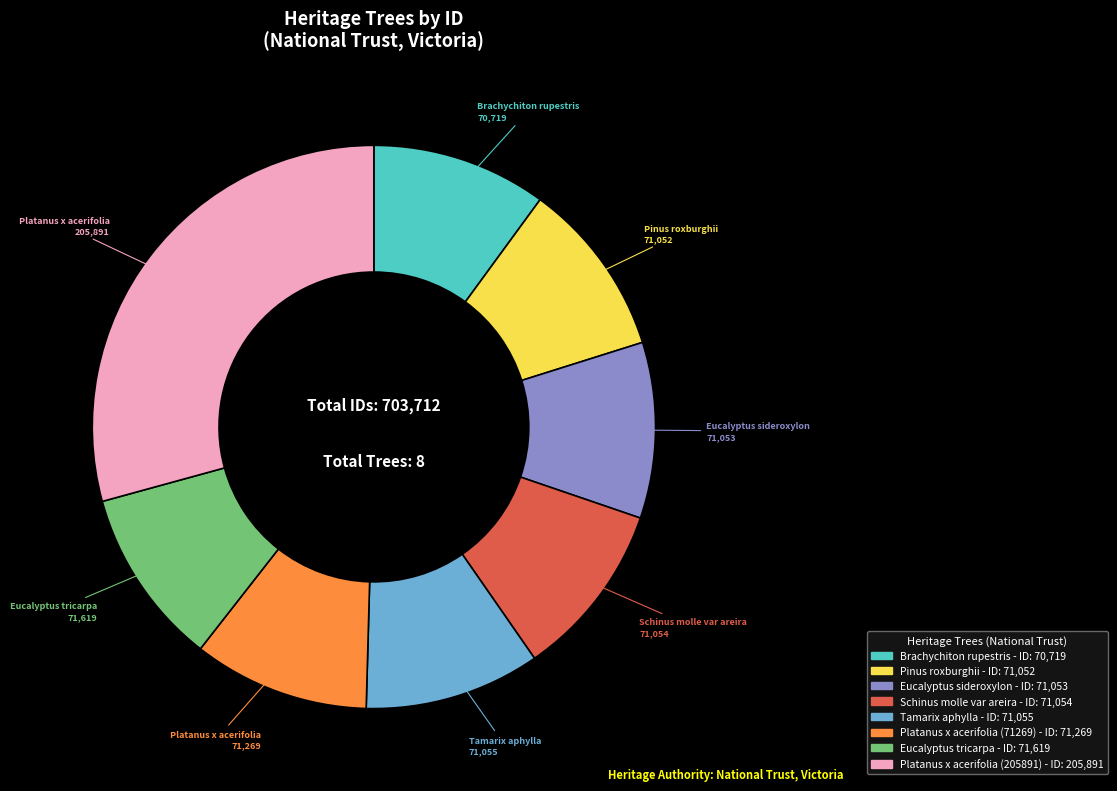

Which slice is the largest?

Platanus x acerifolia (205891)